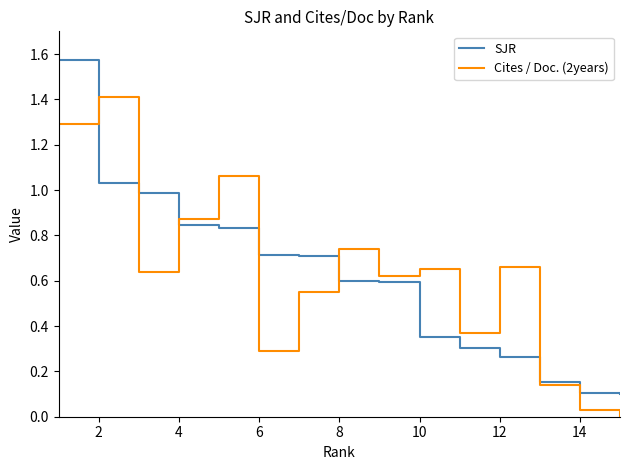

Rank the series by their maximum value, from highest to lowest.

SJR, Cites / Doc. (2years)